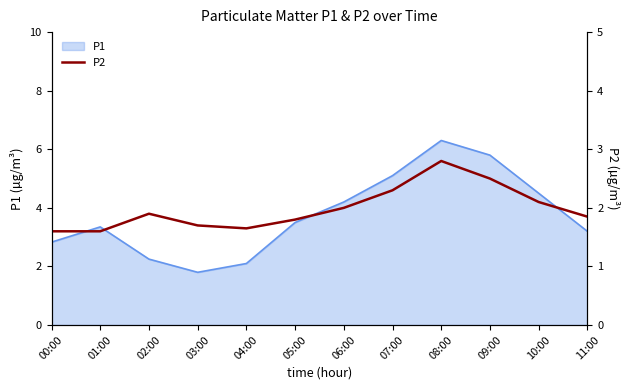

Reading right to left, extract all data points from this chart.

11:00=1.9	10:00=2.1	09:00=2.5	08:00=2.8	07:00=2.3	06:00=2.0	05:00=1.8	04:00=1.6	03:00=1.7	02:00=1.9	01:00=1.6	00:00=1.6